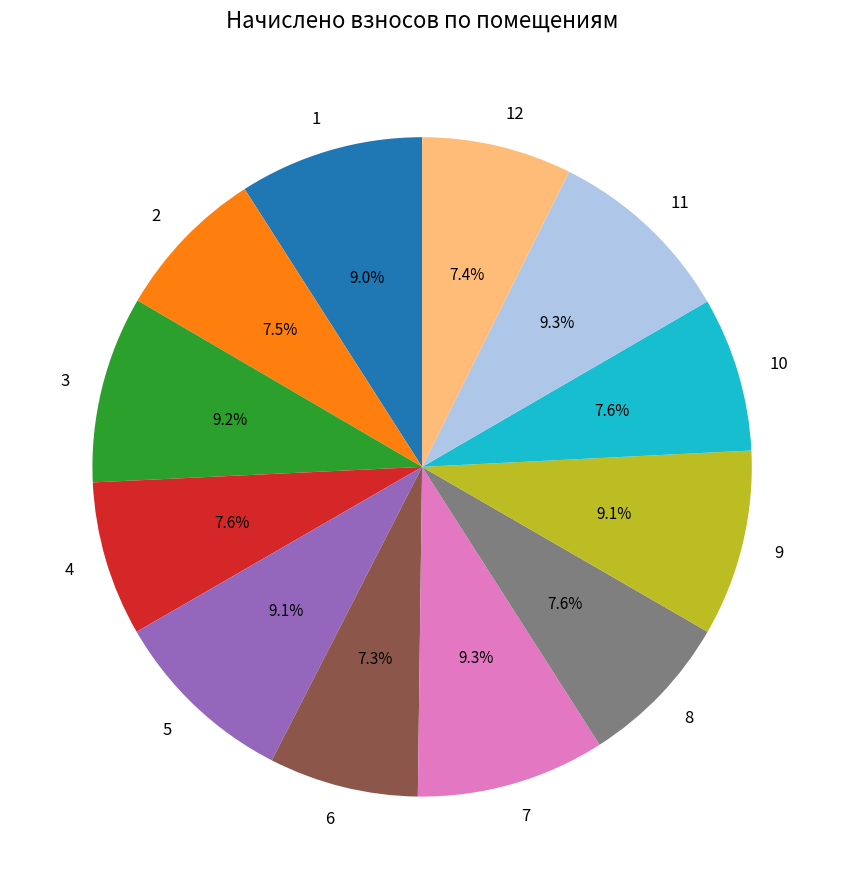

To the nearest percent, what is the difference between the largest and smallest slice percentages?

2%